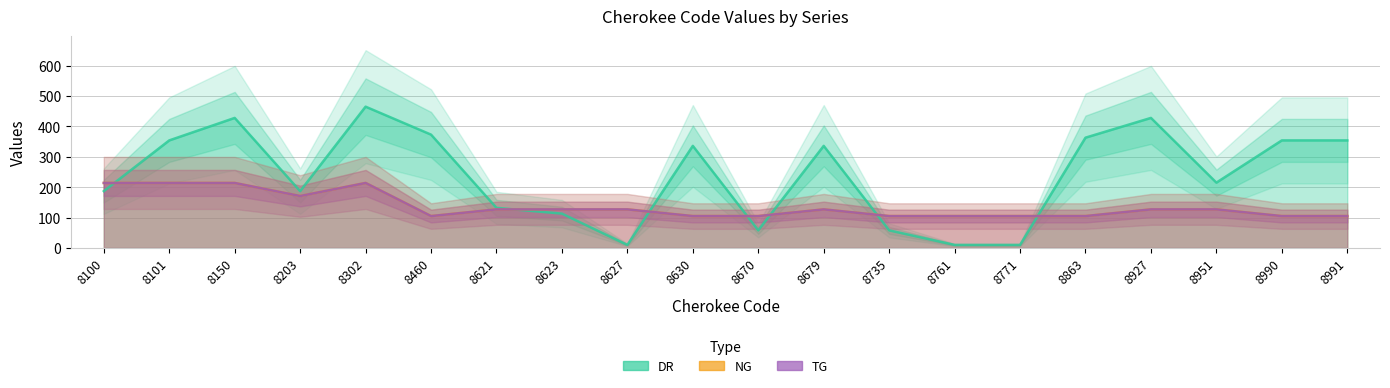

Between which two adjacent categories do TG and DR first intersect?

8100 and 8101